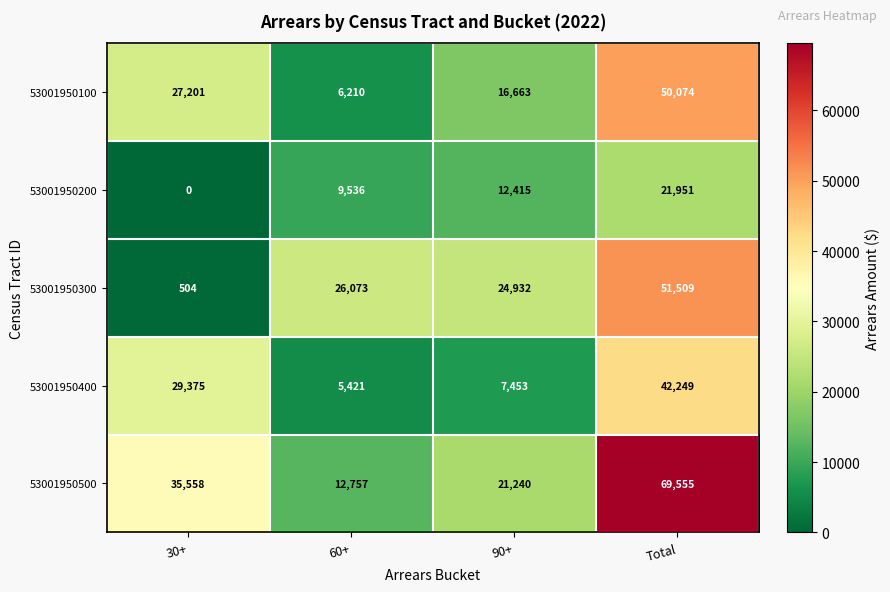

Reading left to right, transcribe all the data shown in this chart.

53001950100: 27201	6210	16663	50074
53001950200: 0	9536	12415	21951
53001950300: 504	26073	24932	51509
53001950400: 29375	5421	7453	42249
53001950500: 35558	12757	21240	69555